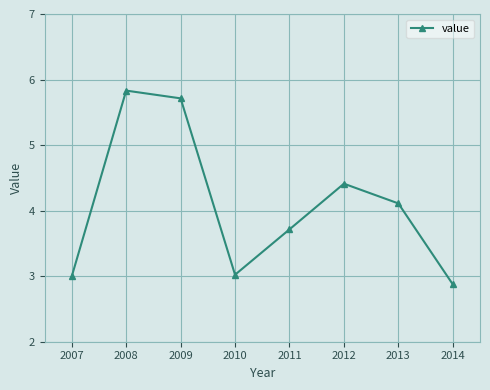

At which category does the data reach its first local valley?

2010